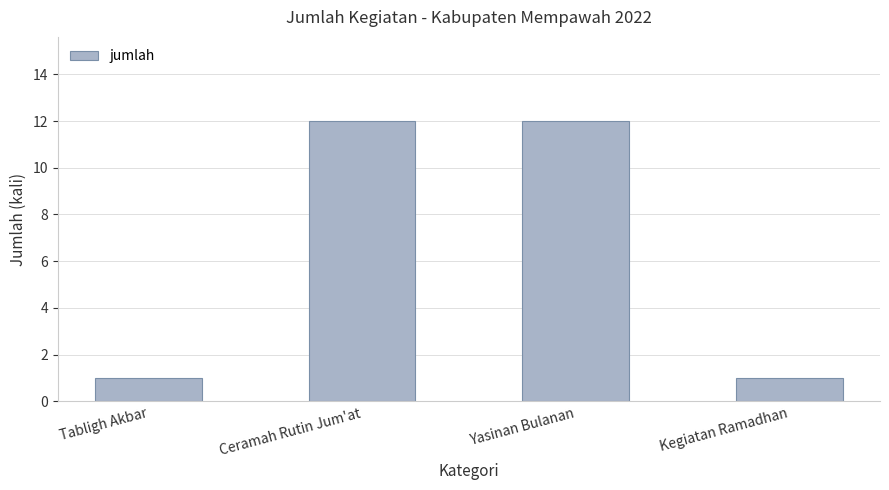

What is the label of the 3rd bar from the left?

Yasinan Bulanan